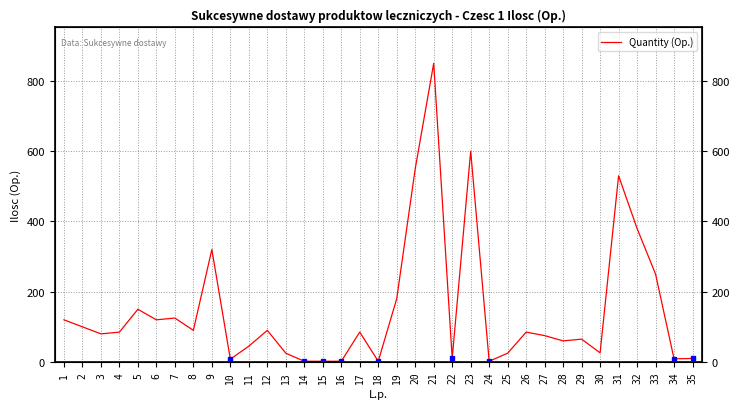

How many lines are shown in the chart?

1